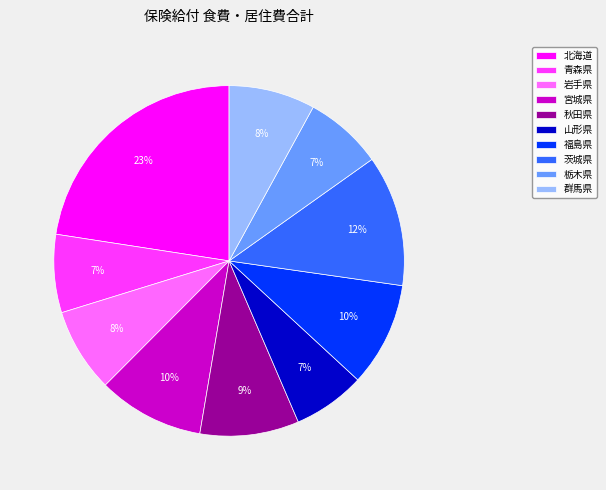

What is the largest slice in the pie chart?

北海道